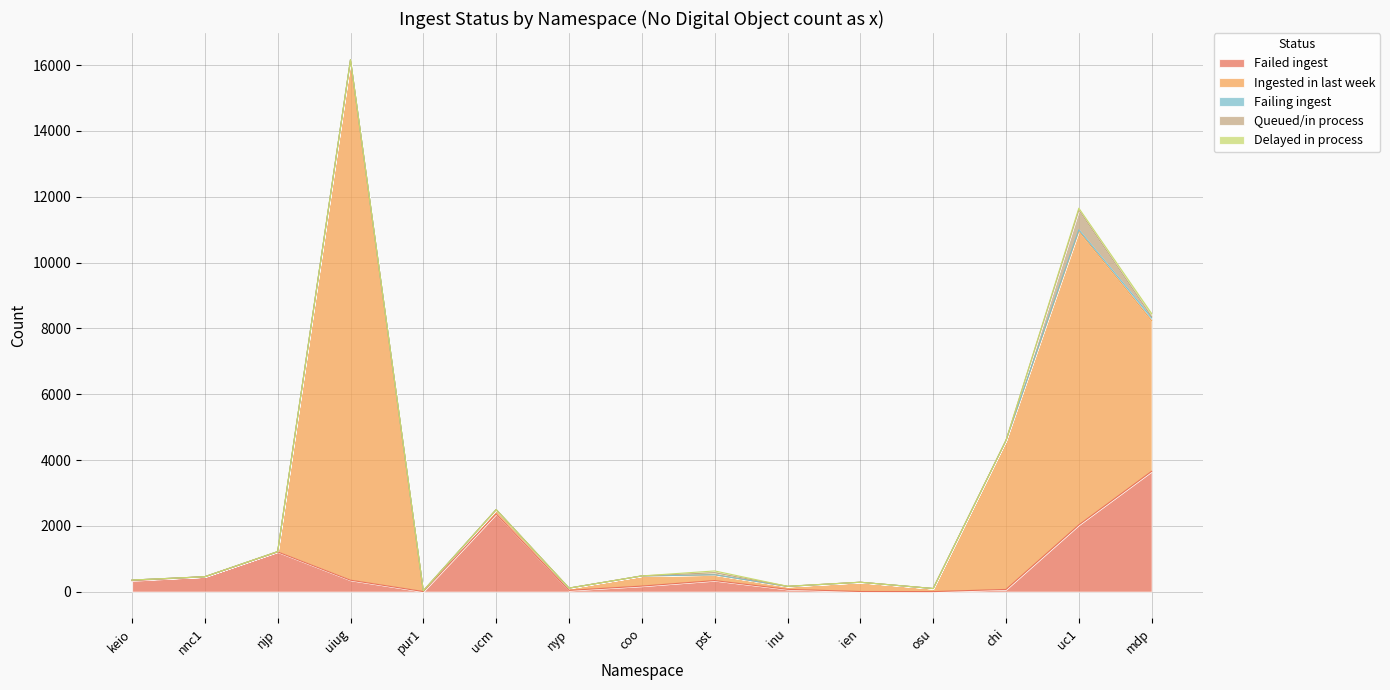

True or false: Ingested in last week and Delayed in process intersect in this chart.

False